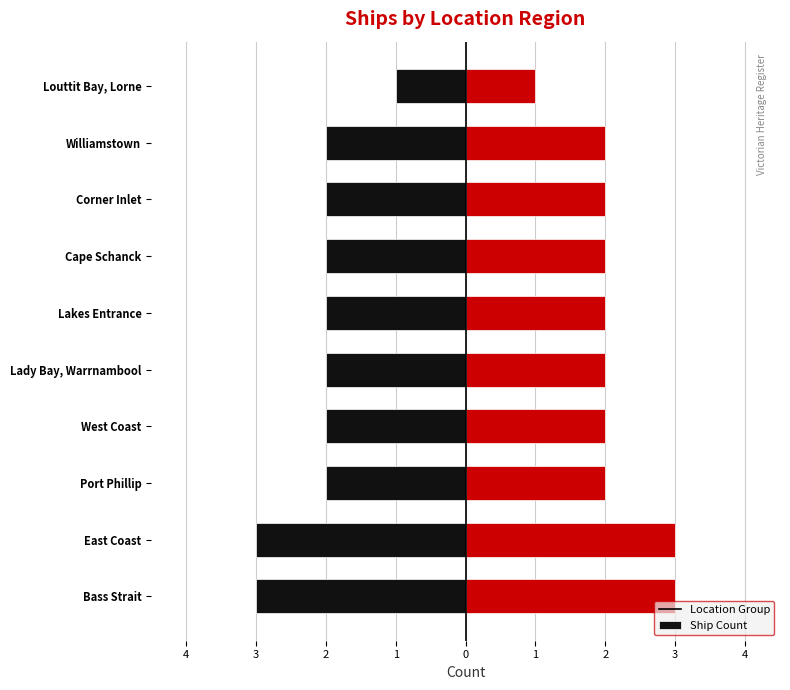

Reading left to right, list all the values displayed in this chart.

Left (black): -3	-3	-2	-2	-2	-2	-2	-2	-2	-1
Right (red): 3	3	2	2	2	2	2	2	2	1